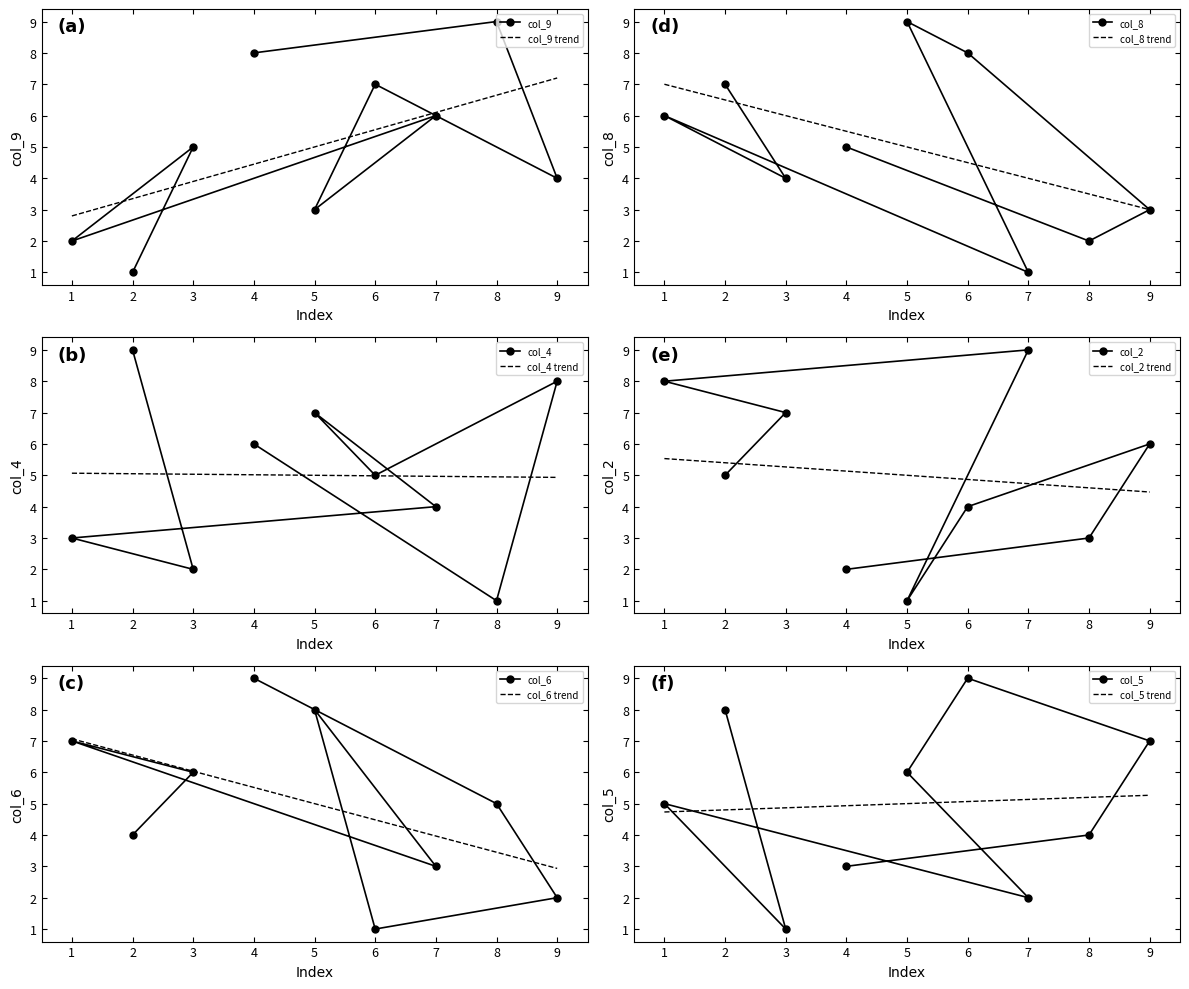

What is the value of the col_4 point at the 6th from the left?

5